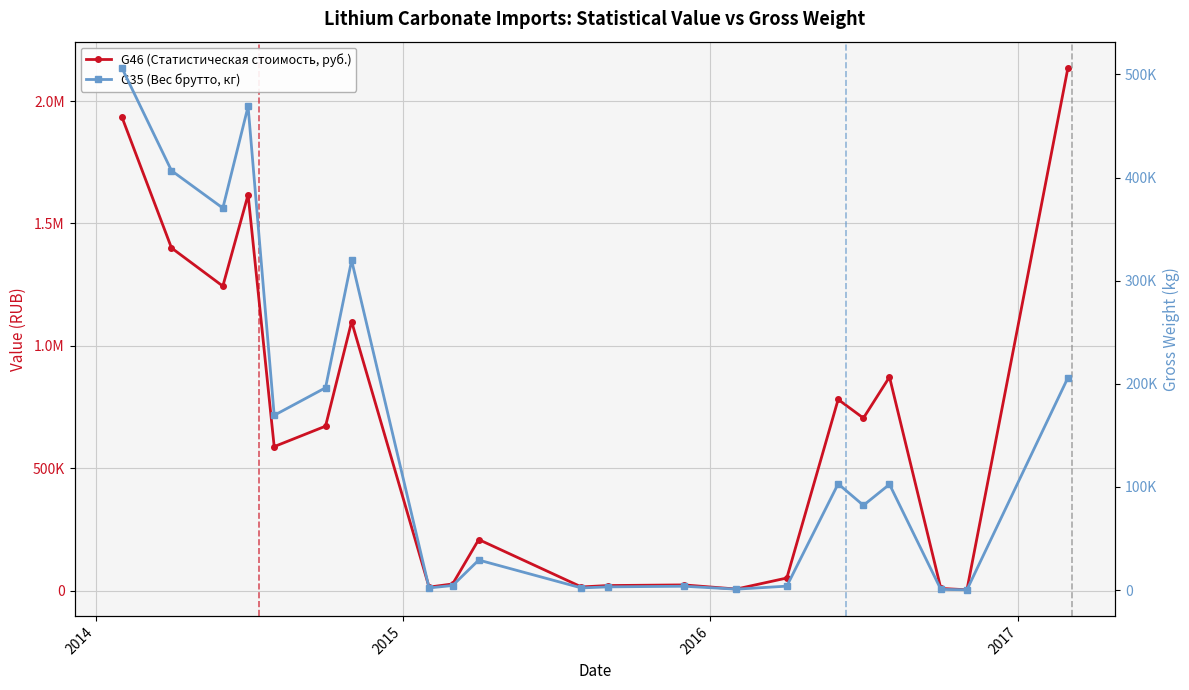

Is it true that G35 (Вес брутто, кг) equals 472.9 at 13?

False